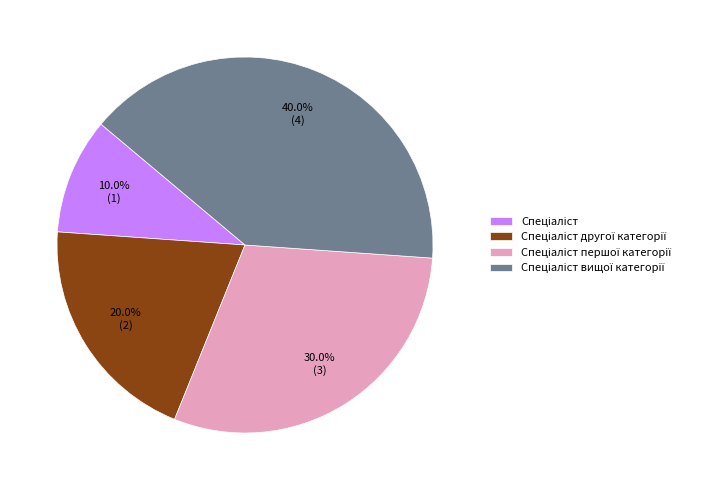

How many segments does this pie chart have?

4